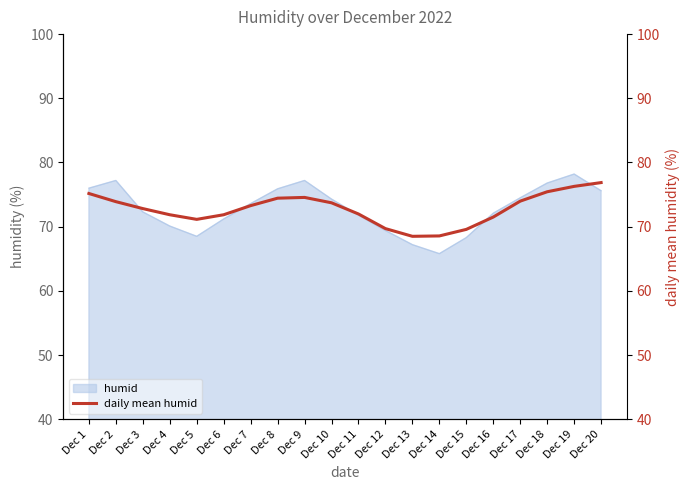

What is the change in value from Dec 7 to Dec 20?

+3.6